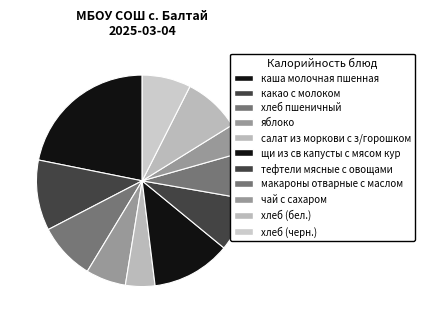

What percentage is the каша молочная пшенная slice, to the nearest percent?

22%